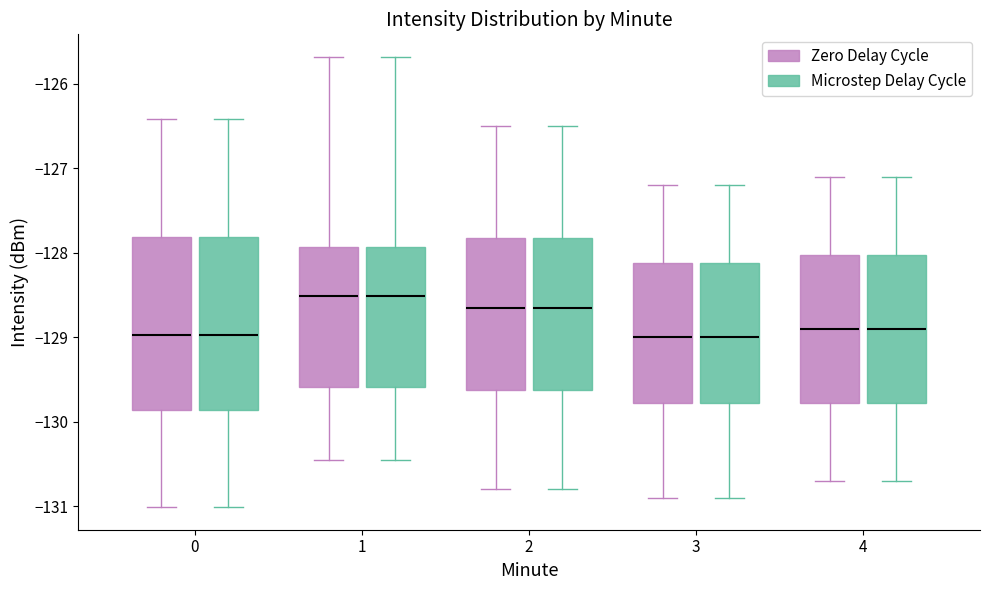

Where does the upper whisker of the box for 0 (Microstep Delay Cycle) end on the y-axis? The values are not printed on the chart, so give them approximately, as read against the axis.

-126.4